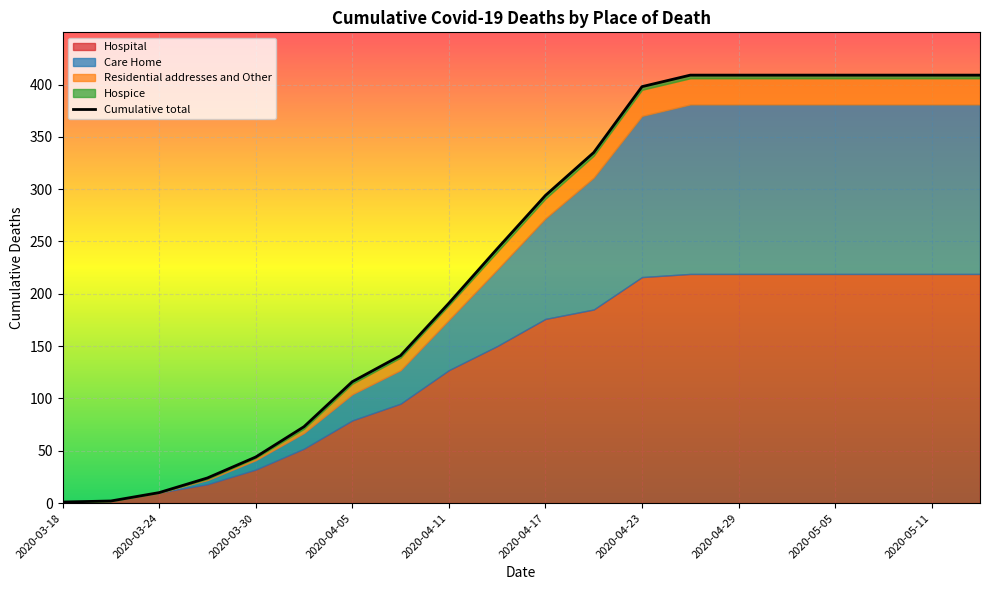

What position from the right is 11?

9